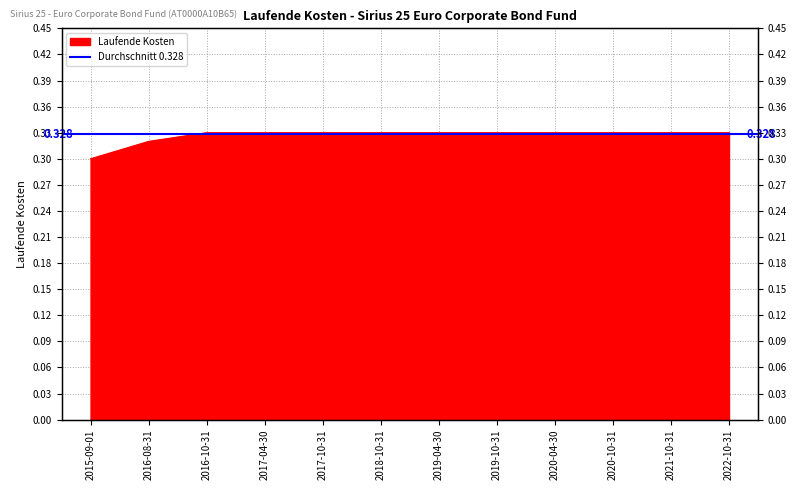

Reading right to left, what are all the values shown in this chart?

0.3	0.3	0.3	0.3	0.3	0.3	0.3	0.3	0.3	0.3	0.3	0.3